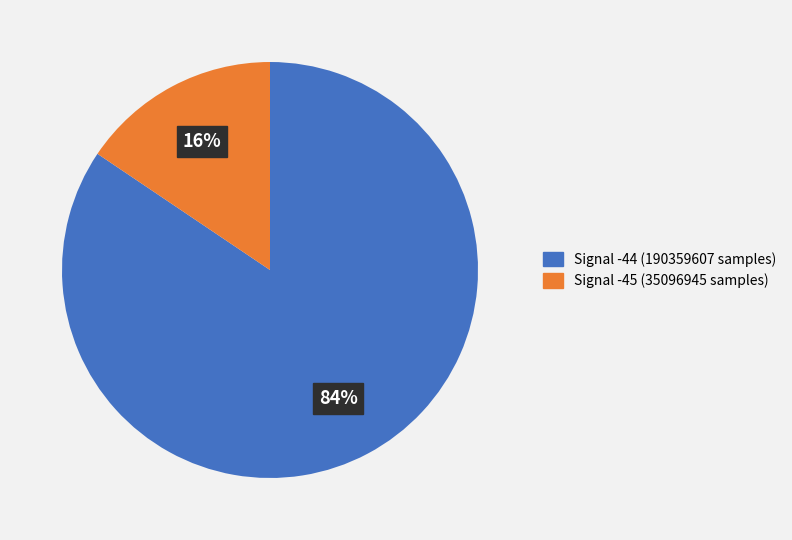

What percentage is the Signal -44 slice, to the nearest percent?

84%